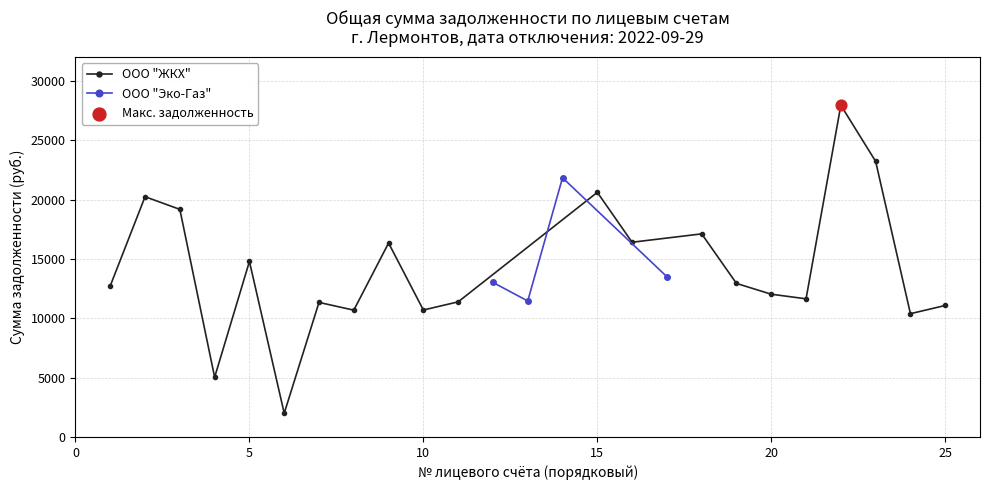

Approximately how many times larger is the value at 8 compared to 4?

2.1